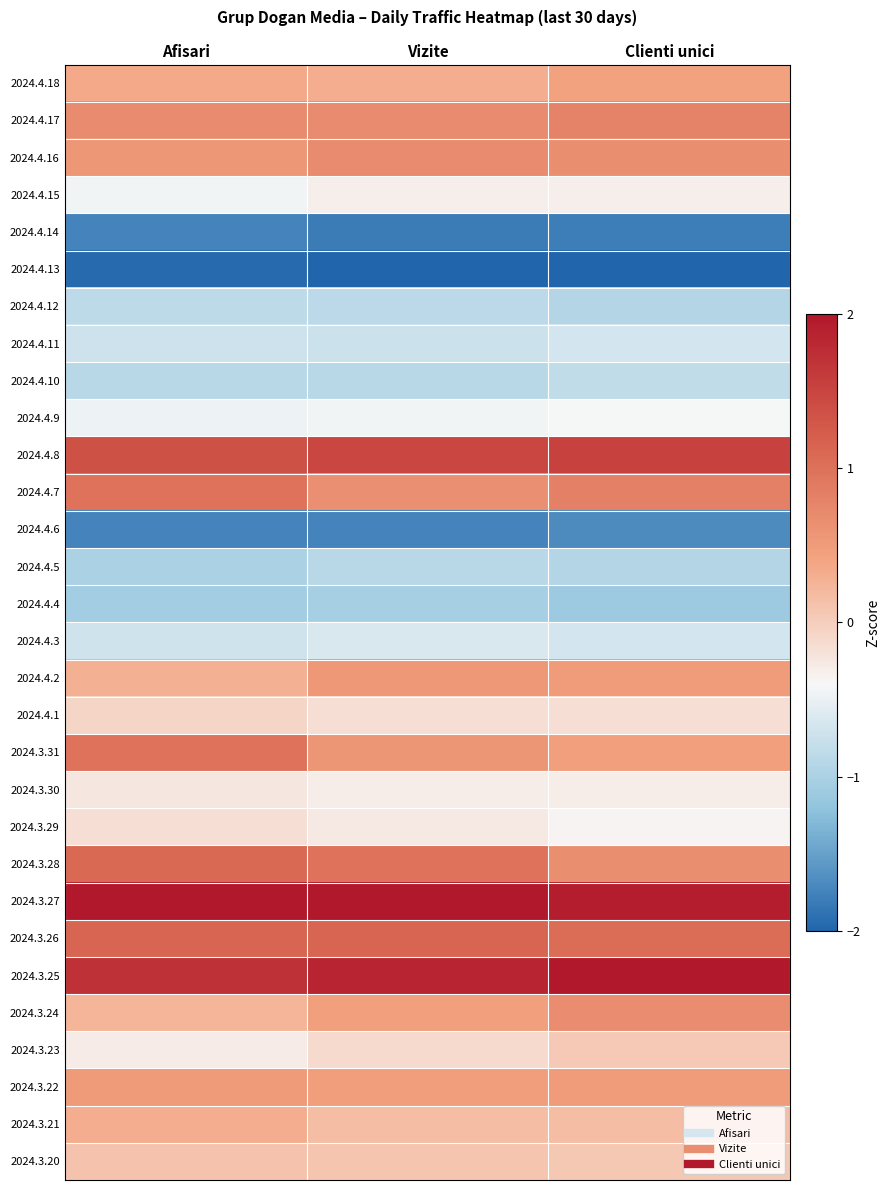

What is the greatest value displayed?

2.1